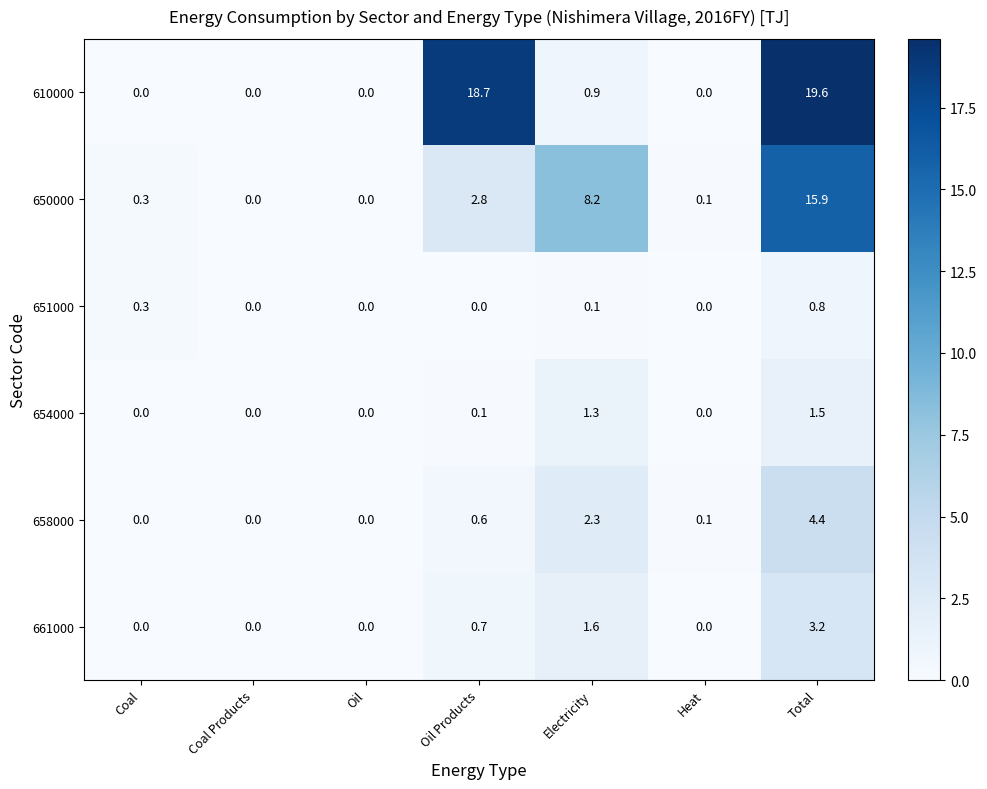

Count the 651000 values in the range 0 to 1.

7